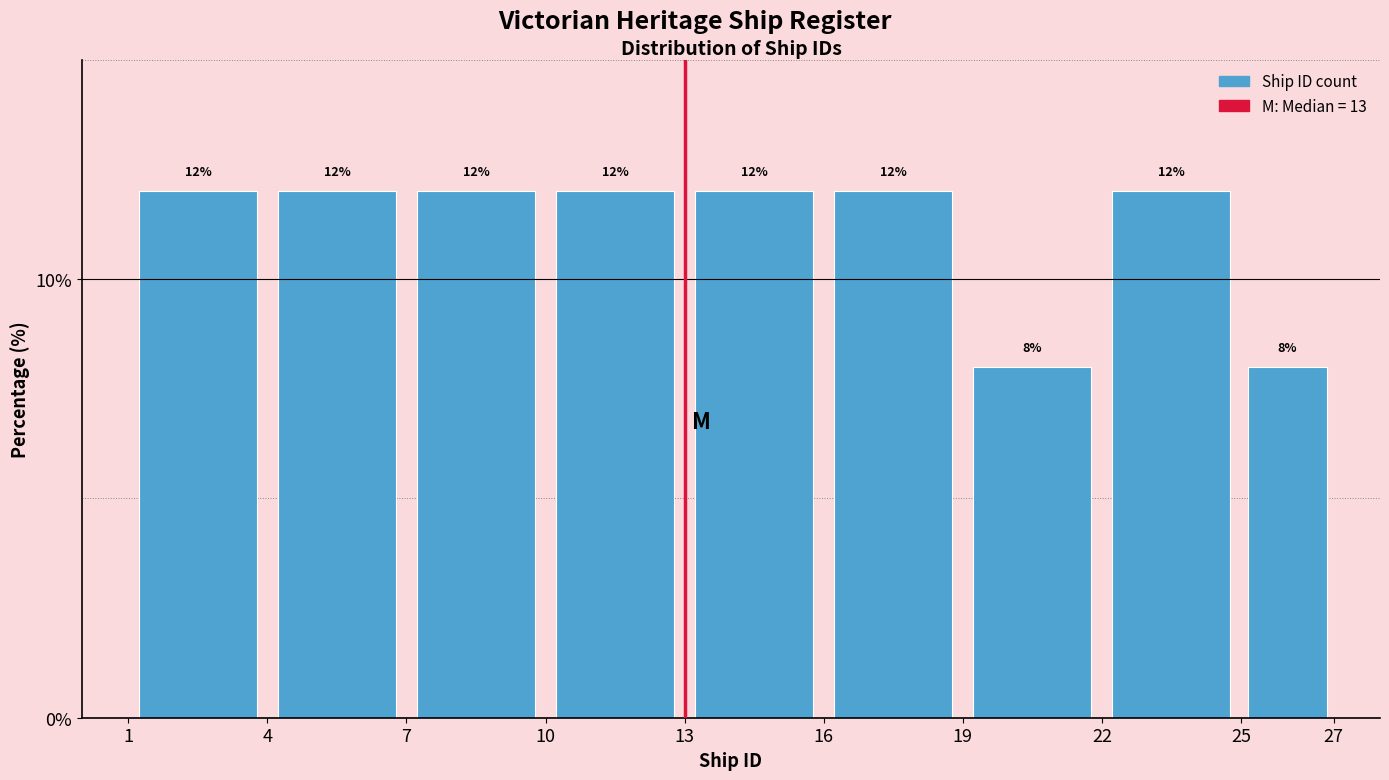

Reading left to right, list every bar in this chart as the range it spans on the x-axis followed by its height.

1 to 4: 12
4 to 7: 12
7 to 10: 12
10 to 13: 12
13 to 16: 12
16 to 19: 12
19 to 22: 8
22 to 25: 12
25 to 27: 8